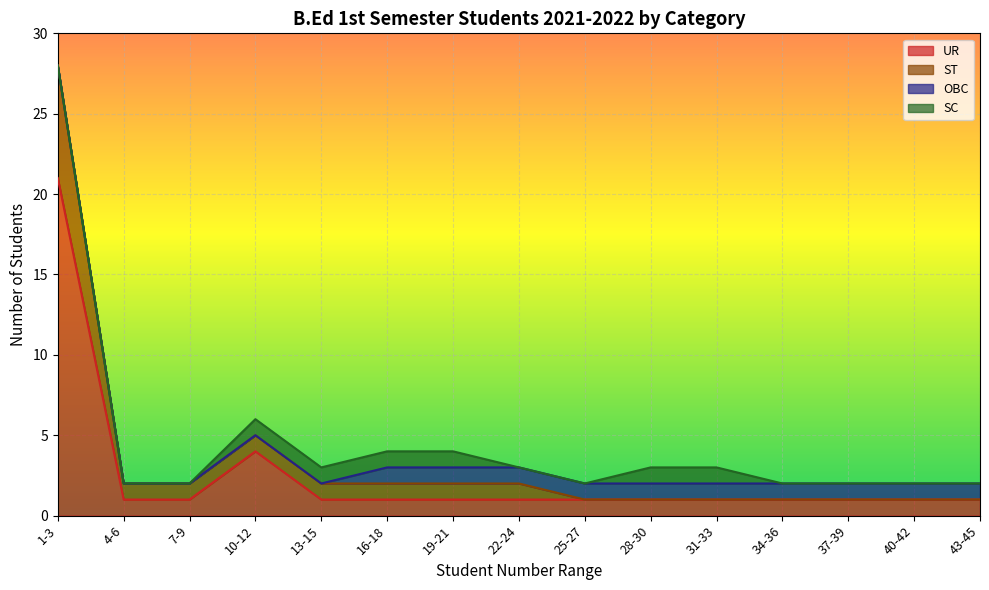

Which category has the lowest value in the OBC series?

1-3